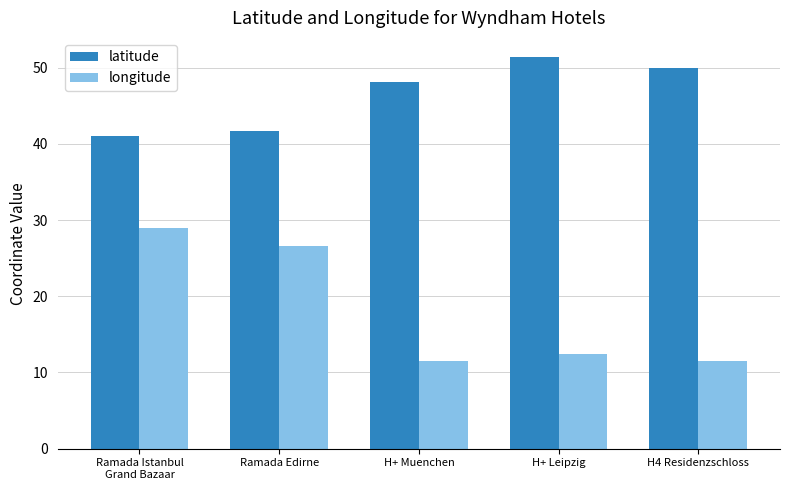

The value of longitude at Ramada Istanbul
Grand Bazaar is 44.0. True or false?

False